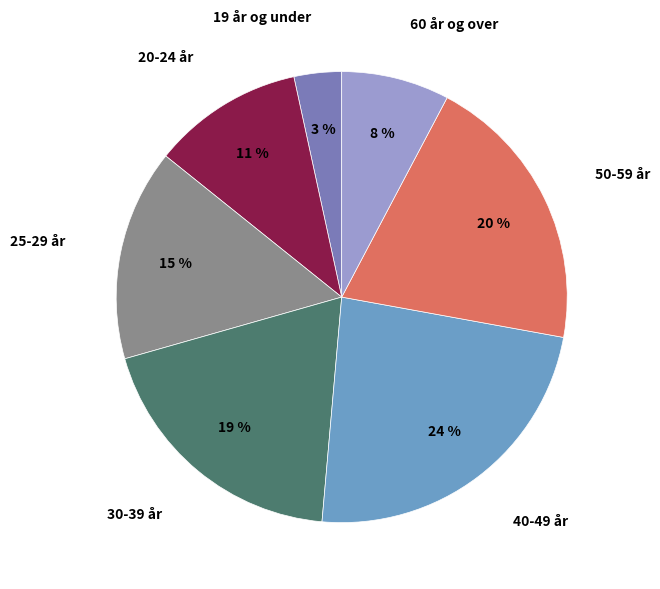

The 30-39 år slice represents 19% of the pie. True or false?

True